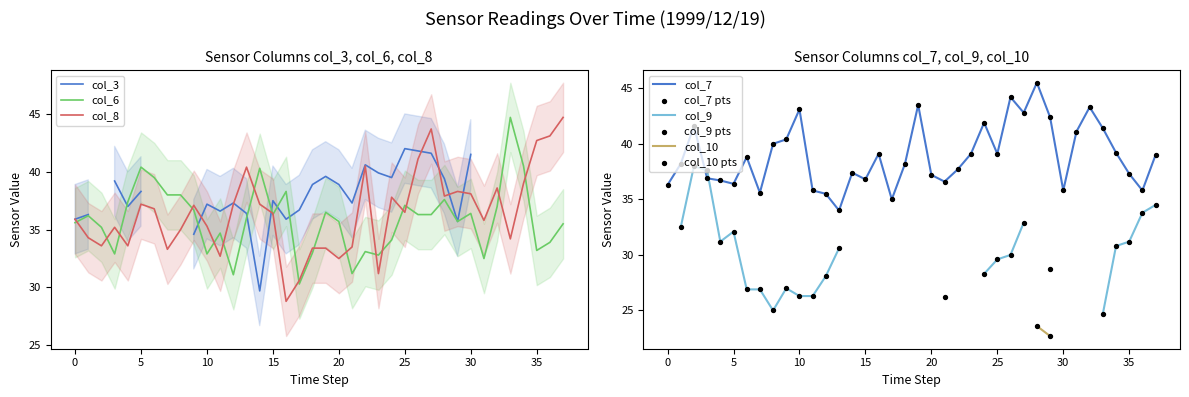

What is the total value across all series at 1999/12/19 06:10?

112.8